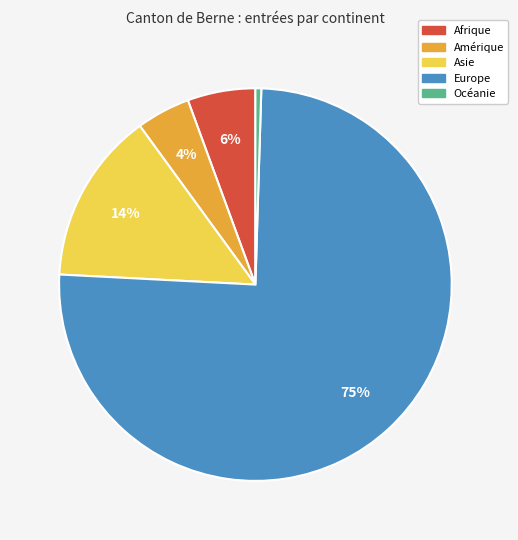

Which slice is the smallest?

Océanie